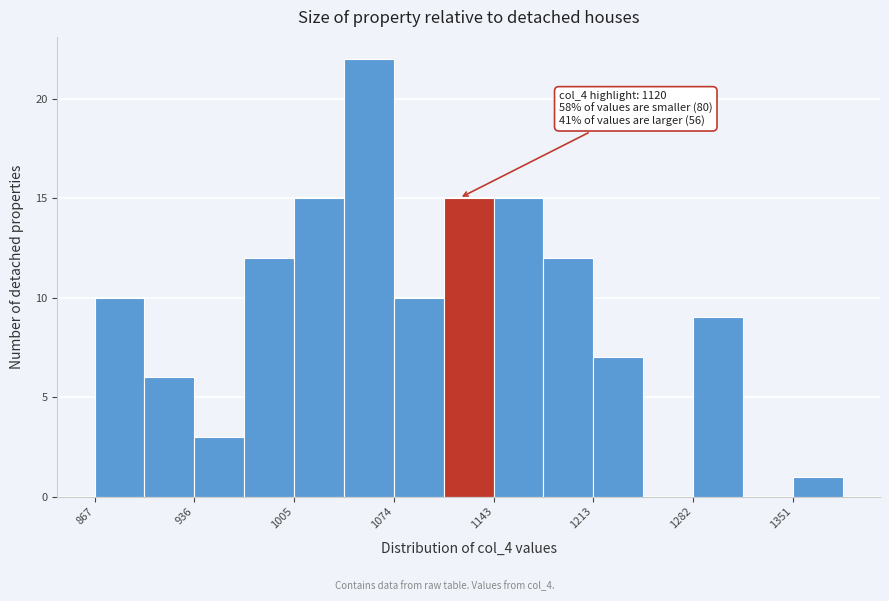

Around what value on the x-axis is the tallest bar? Give the approximate position of its centre, as read against the axis.

1060